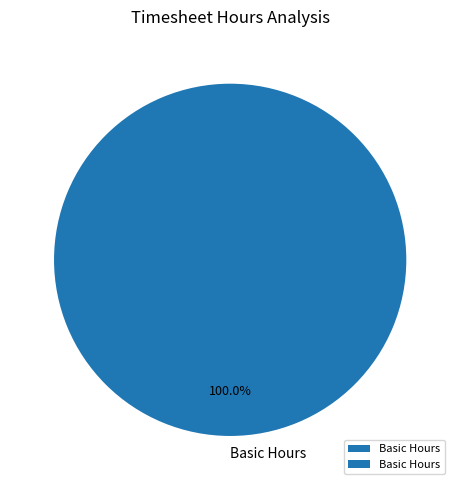

Does Basic Hours represent more than half of the total?

Yes